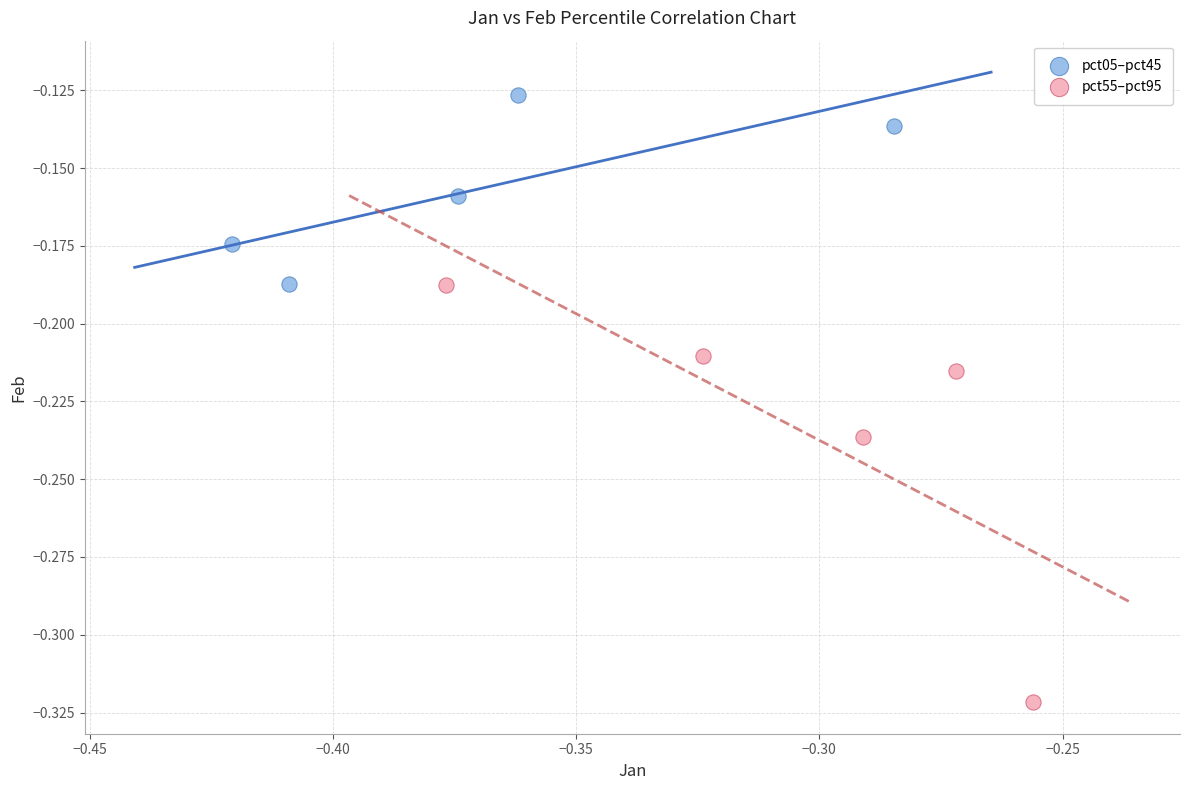

Which series contains the lowest Y value?

pct55–pct95